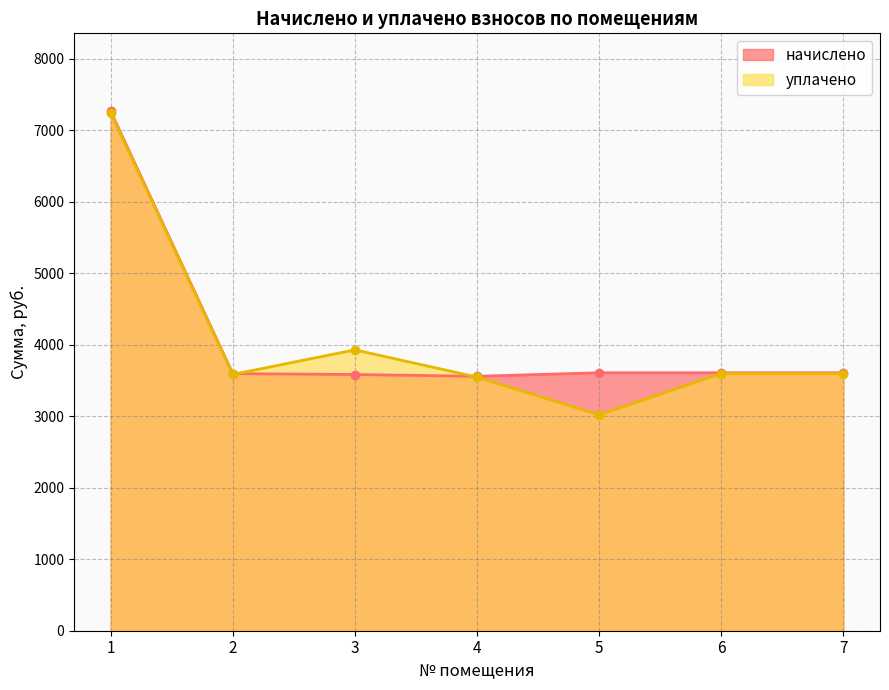

What are all the series names shown in the legend?

начислено, уплачено